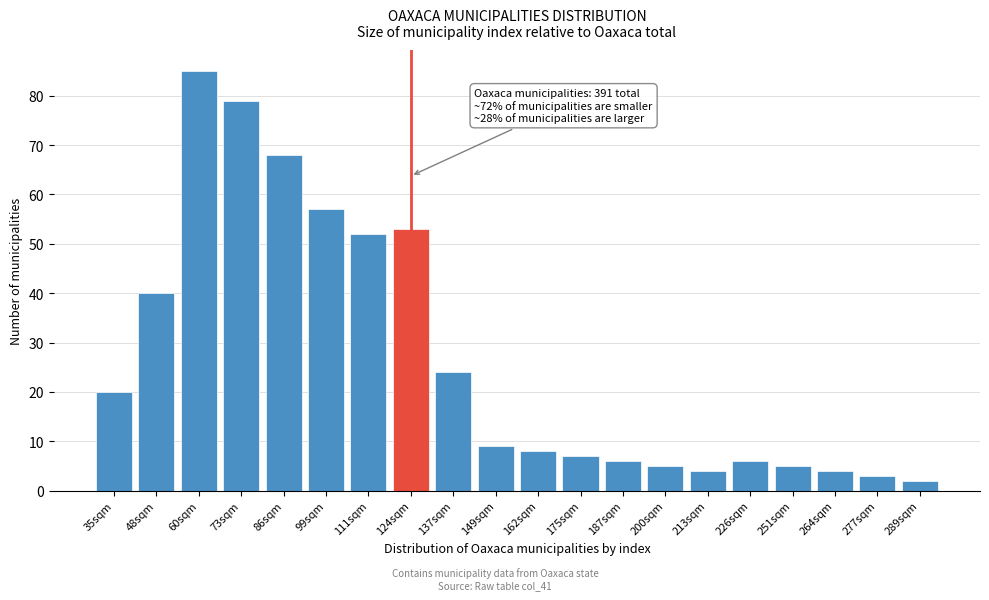

Reading right to left, list all the values displayed in this chart.

289sqm=2	277sqm=3	264sqm=4	251sqm=5	226sqm=6	213sqm=4	200sqm=5	187sqm=6	175sqm=7	162sqm=8	149sqm=9	137sqm=24	124sqm=53	111sqm=52	99sqm=57	86sqm=68	73sqm=79	60sqm=85	48sqm=40	35sqm=20